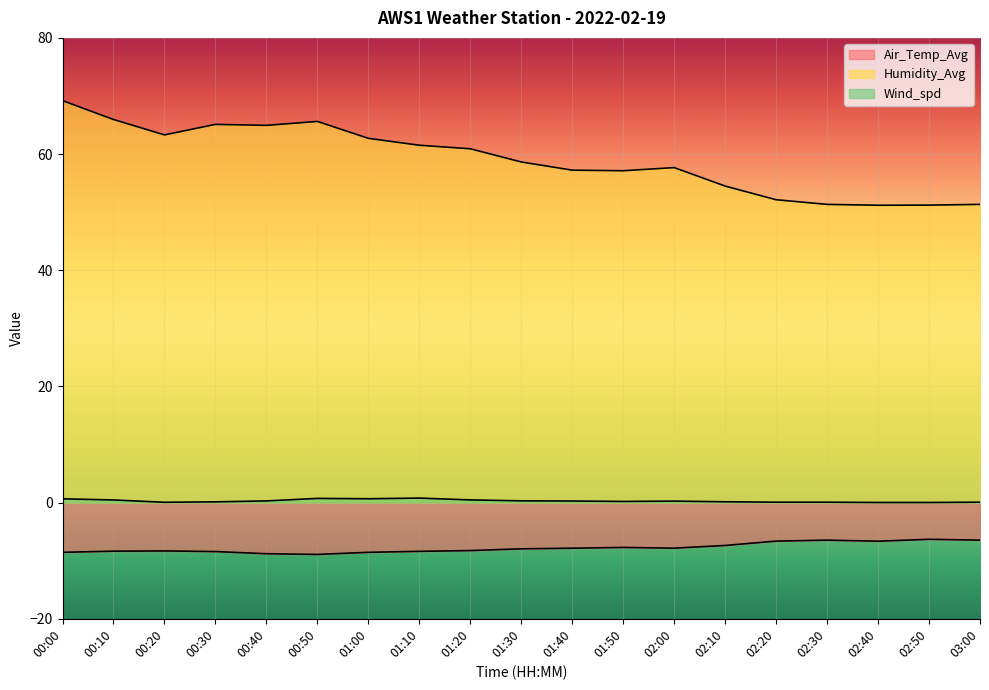

How many distinct data groups are displayed?

3